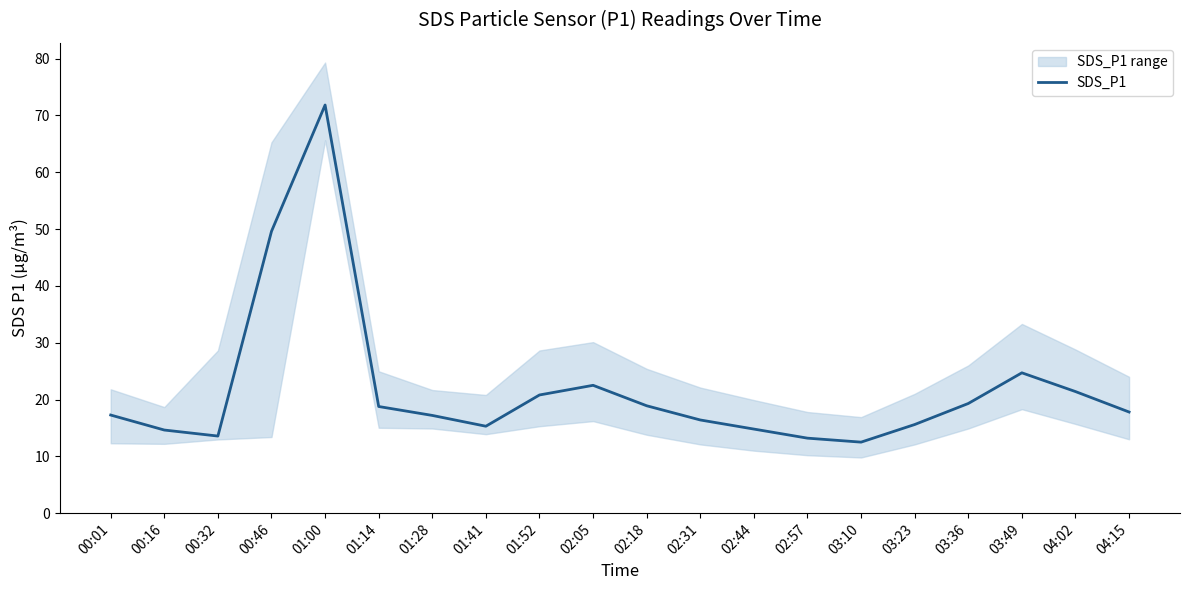

What is the difference between the maximum and minimum values?

59.3